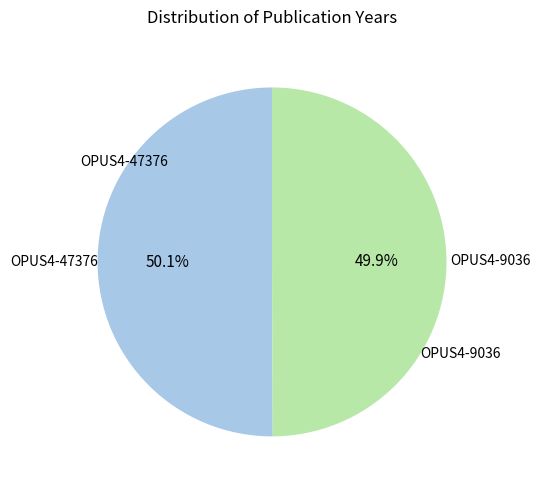

Is it true that OPUS4-47376 is 50% of the pie?

True